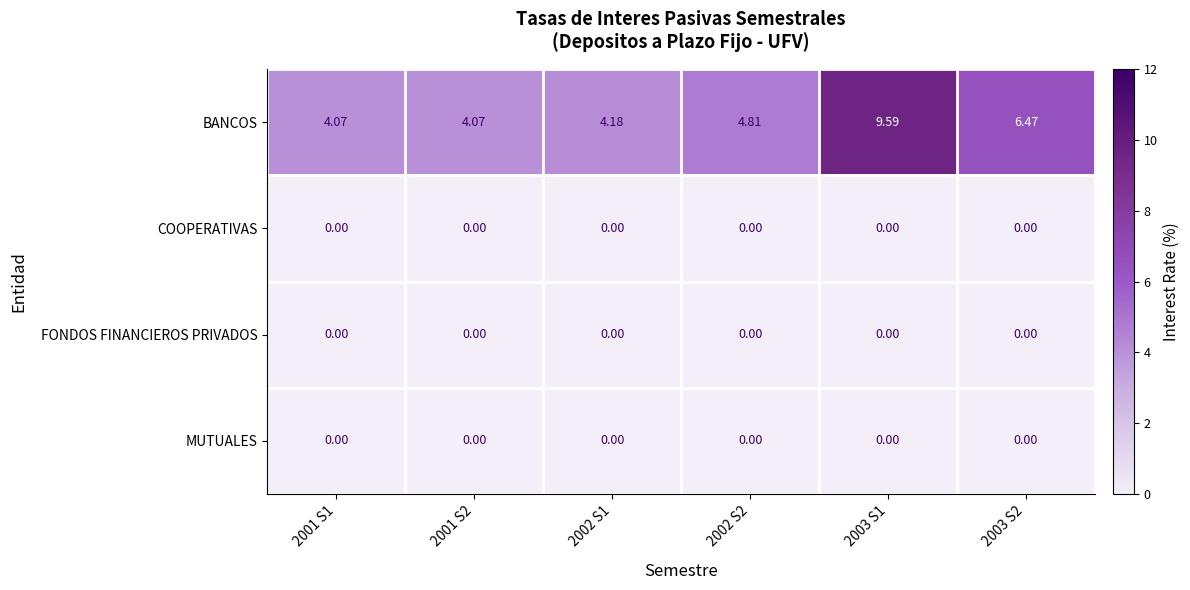

Which series has the largest total across all categories?

BANCOS